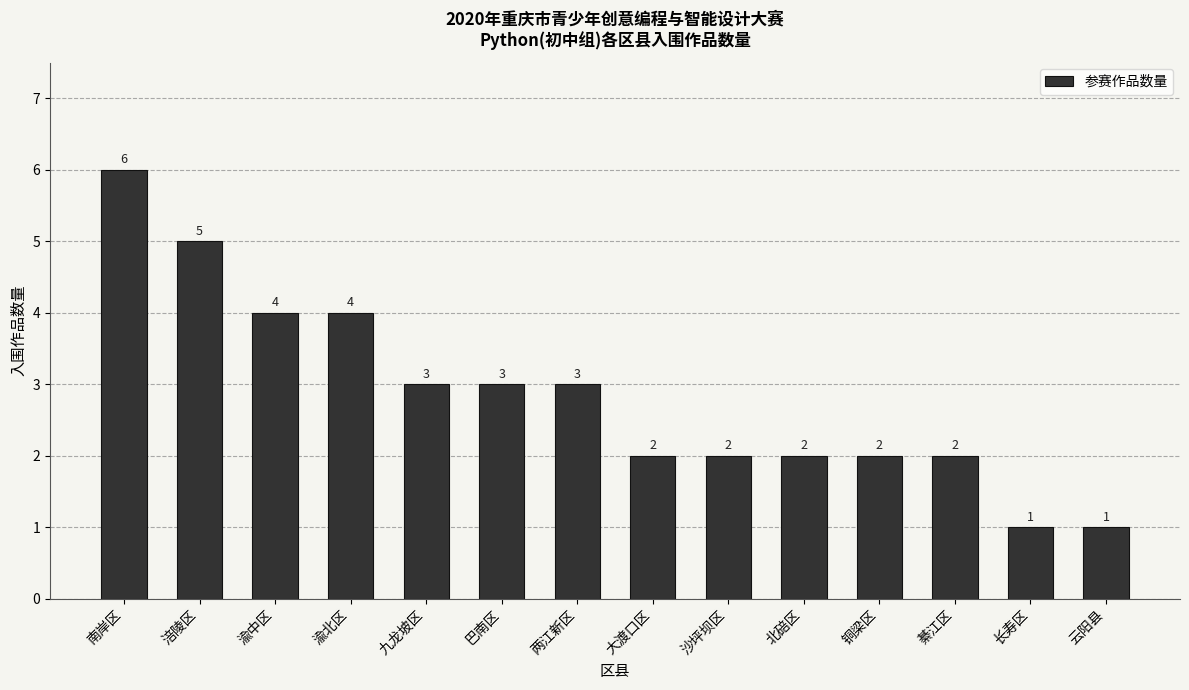

How many data points does each series have?

14